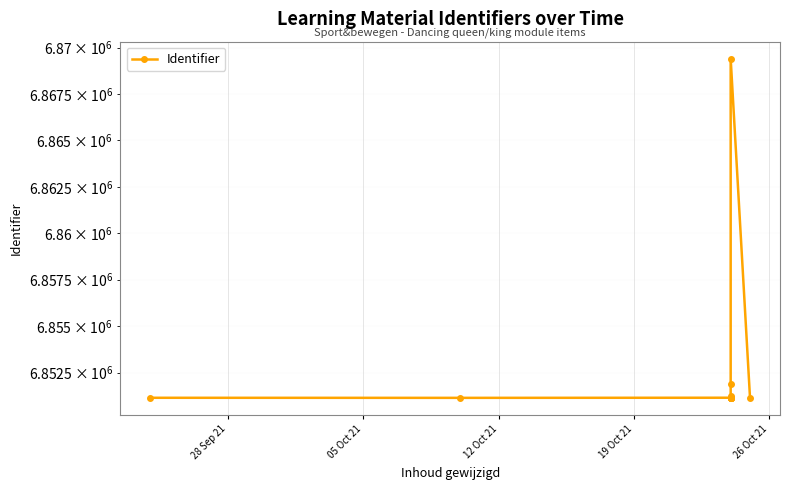

Reading left to right, list all the values displayed in this chart.

6851146	6851142	6851149	6851150	6851152	6851156	6851157	6851159	6851160	6851252	6851882	6869409	6851140